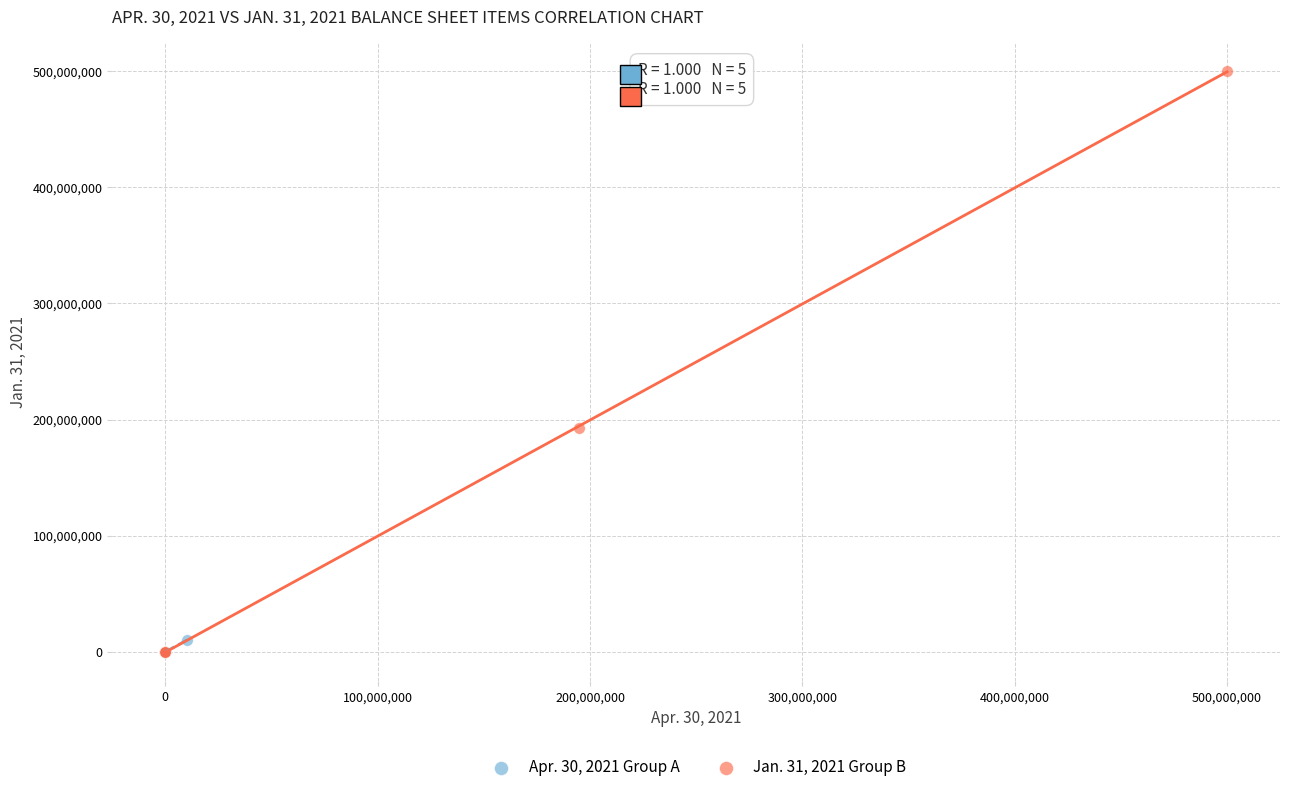

Which series has the widest spread of Y values?

Jan. 31, 2021 Group B